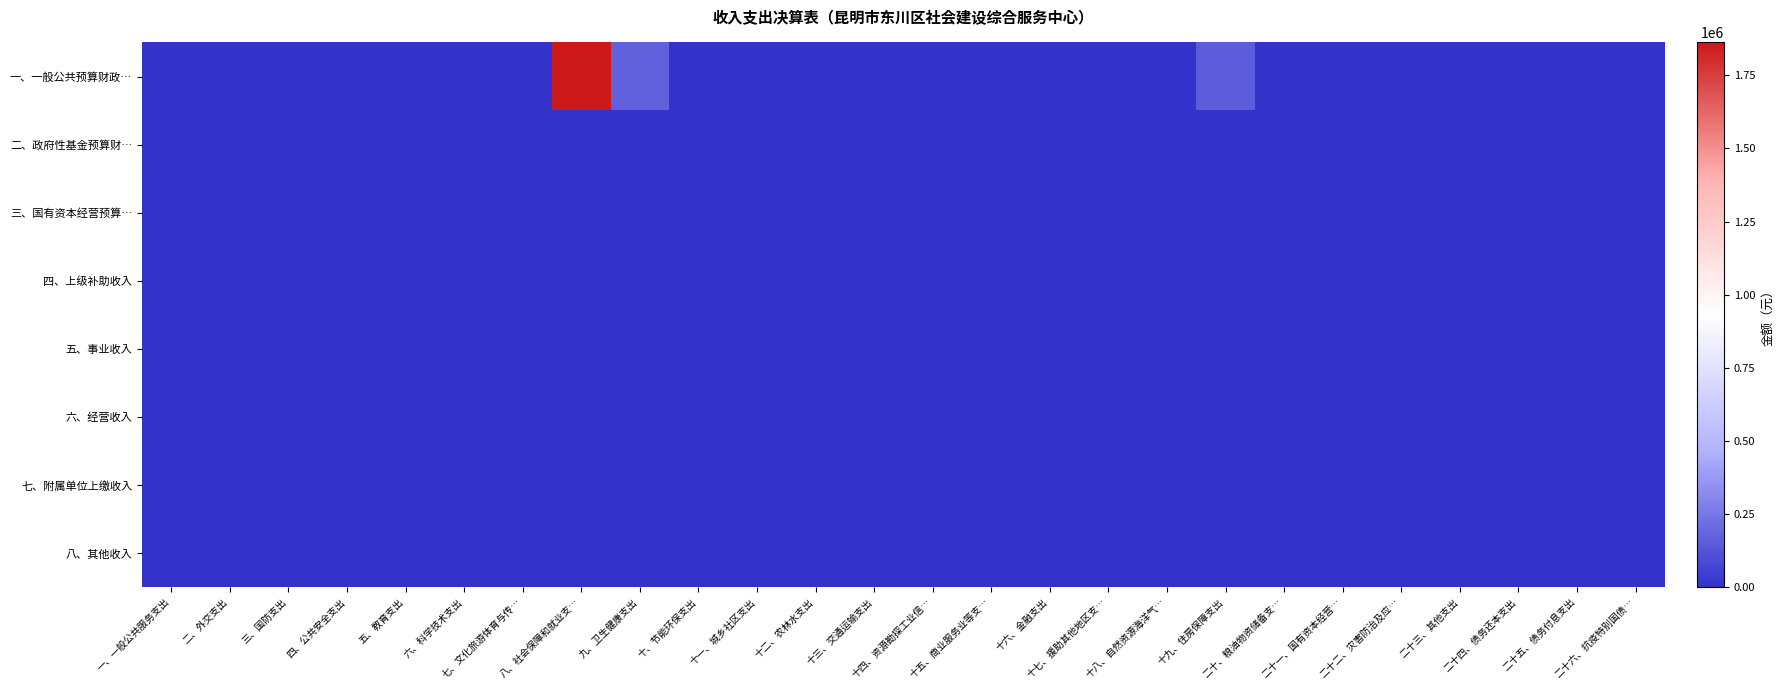

Which label corresponds to the smallest value in the chart?

一、一般公共服务支出